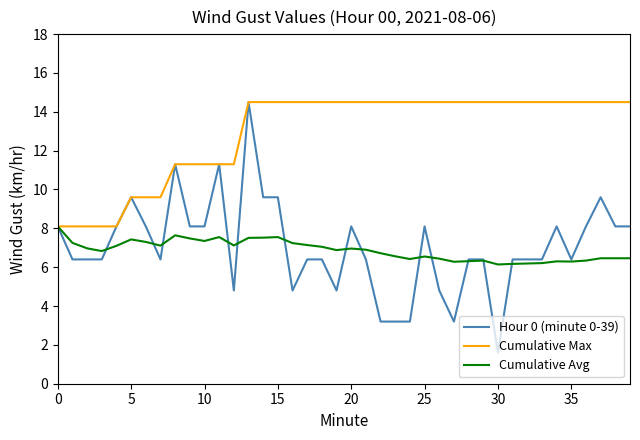

How many lines are shown in the chart?

3